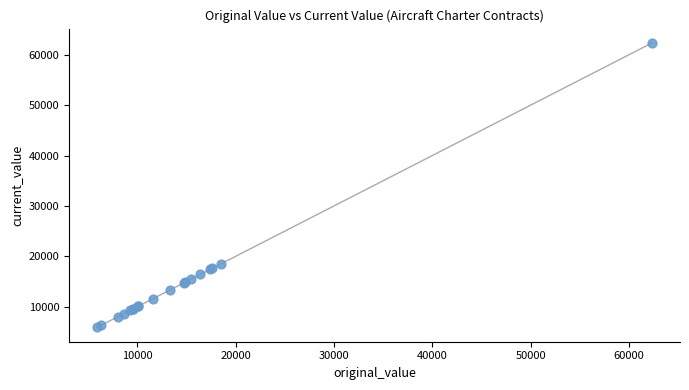

What Y value in the scatter plot is closest to 34126?

18488.6